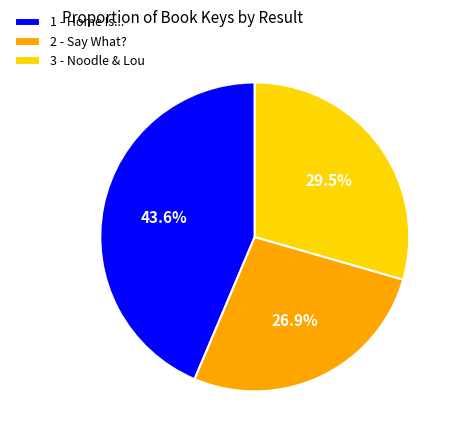

Is there a majority slice in this chart?

No